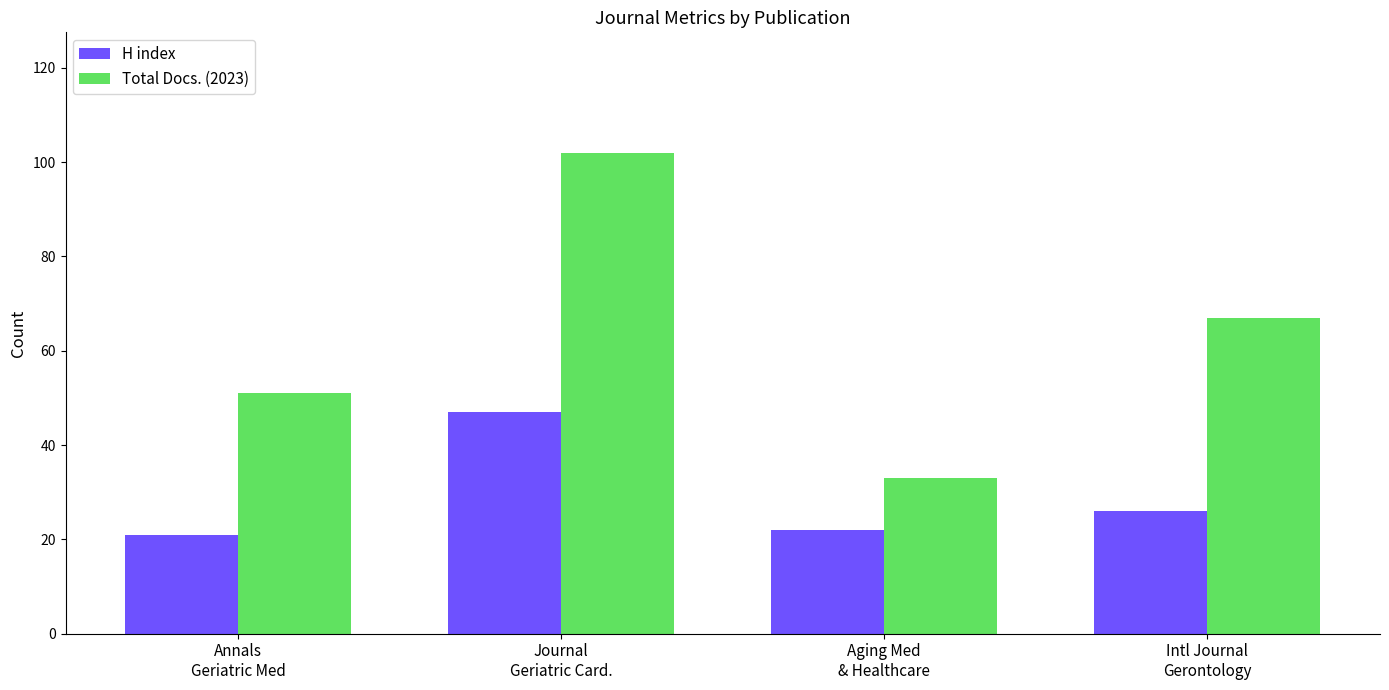

Reading right to left, extract all data points from this chart.

H index: 26	22	47	21
Total Docs. (2023): 67	33	102	51